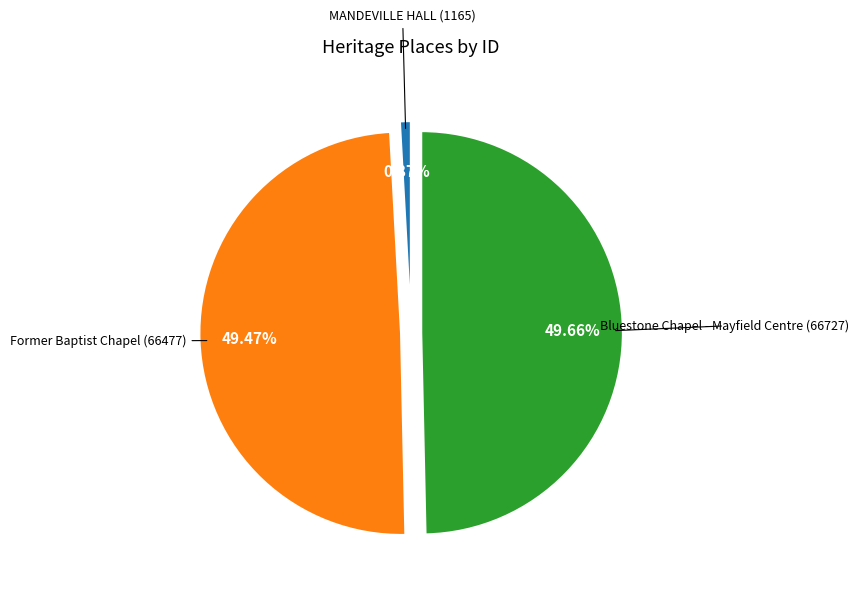

Which slice is the smallest?

MANDEVILLE HALL